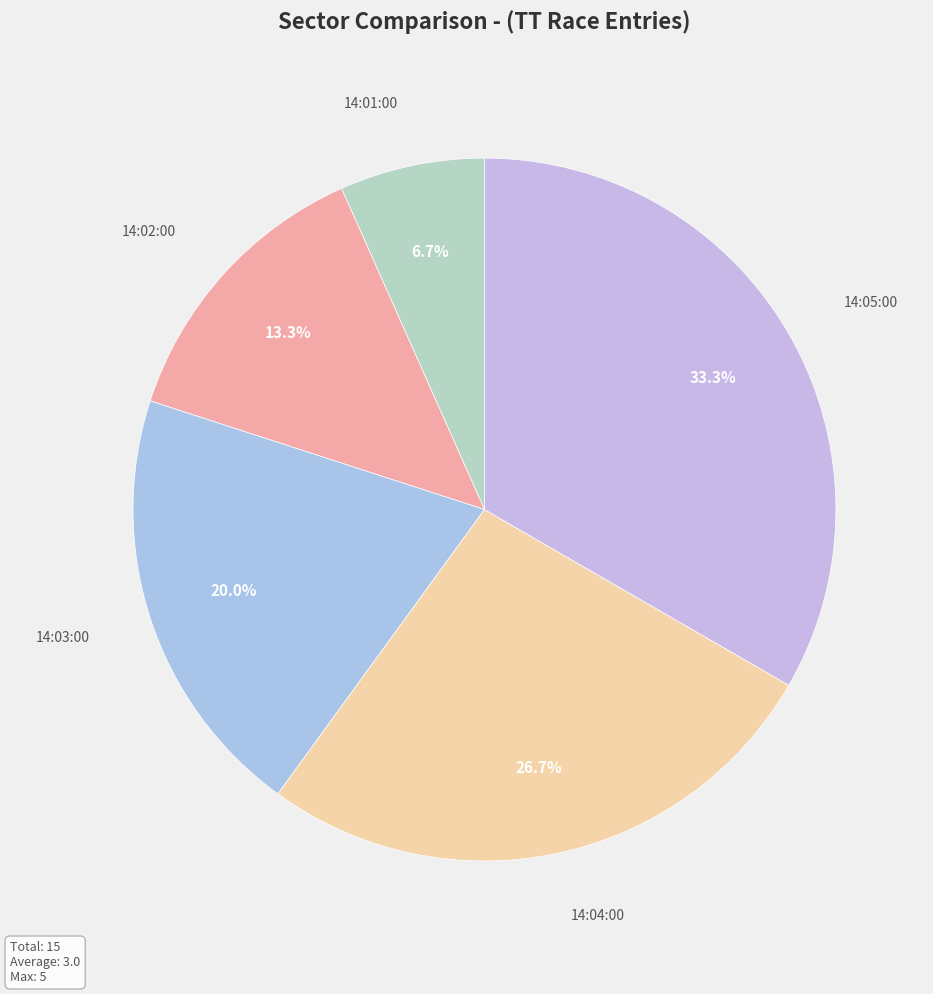

The 14:02:00 slice represents 13% of the pie. True or false?

True